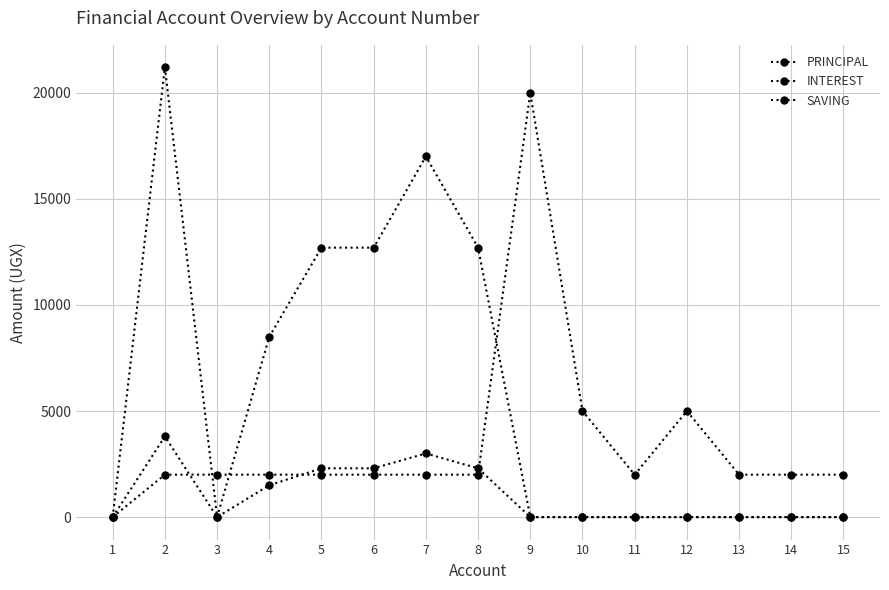

How many positive values does the SAVING series have?

14